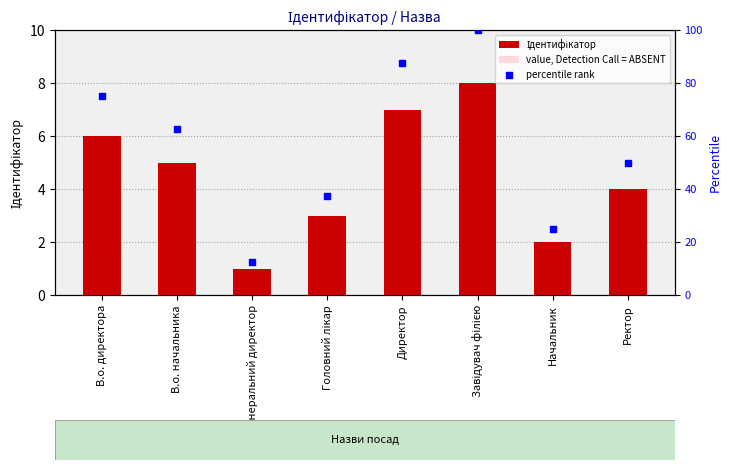

At which category is the sum across all series the highest?

Завідувач філією